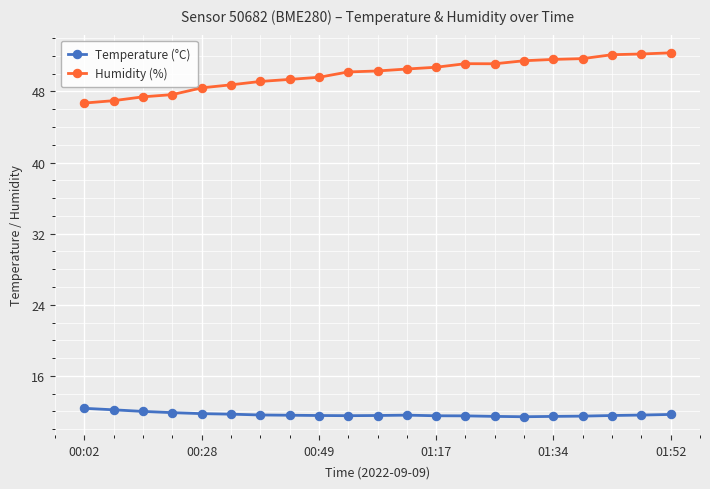

Which series has the widest spread of values?

Humidity (%)